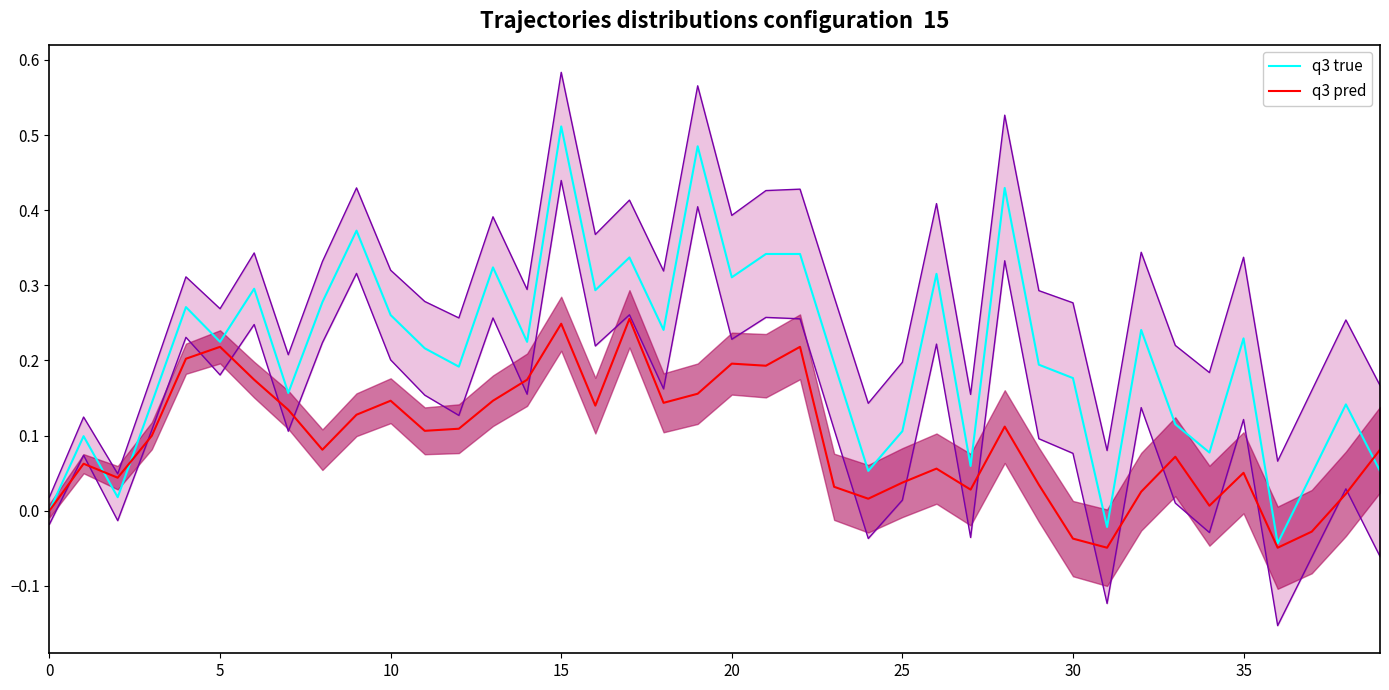

What is the value of the q3 pred point at the 17th from the left?

0.1